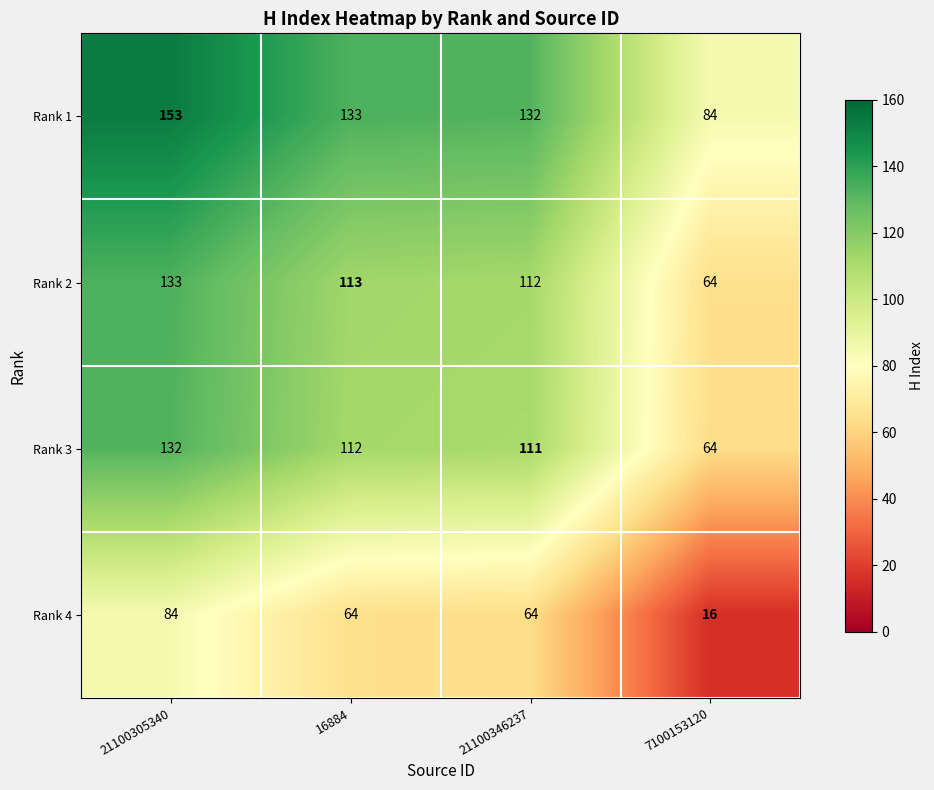

Count the Rank 4 values in the range 64 to 84.

3